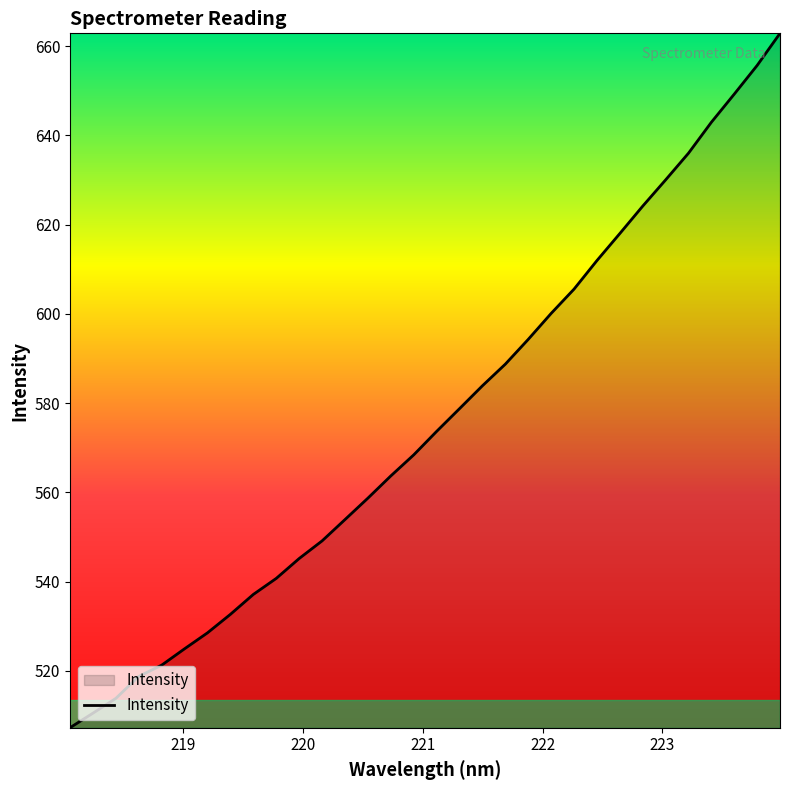

What is the maximum value shown in the chart?

662.9